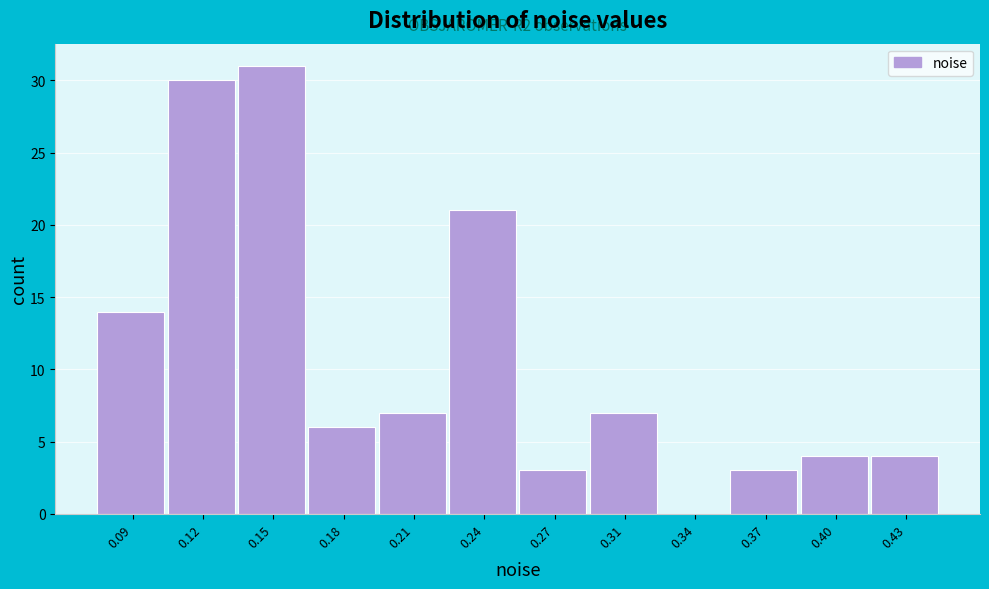

Reading left to right, extract all data points from this chart.

0.09=14	0.12=30	0.15=31	0.18=6	0.21=7	0.24=21	0.27=3	0.31=7	0.34=0	0.37=3	0.40=4	0.43=4